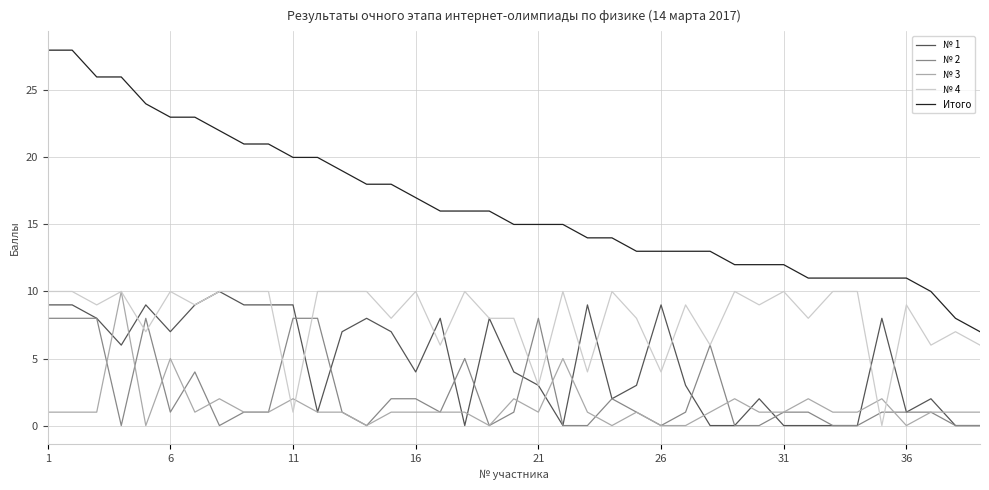

What is the maximum value shown in the chart?

28